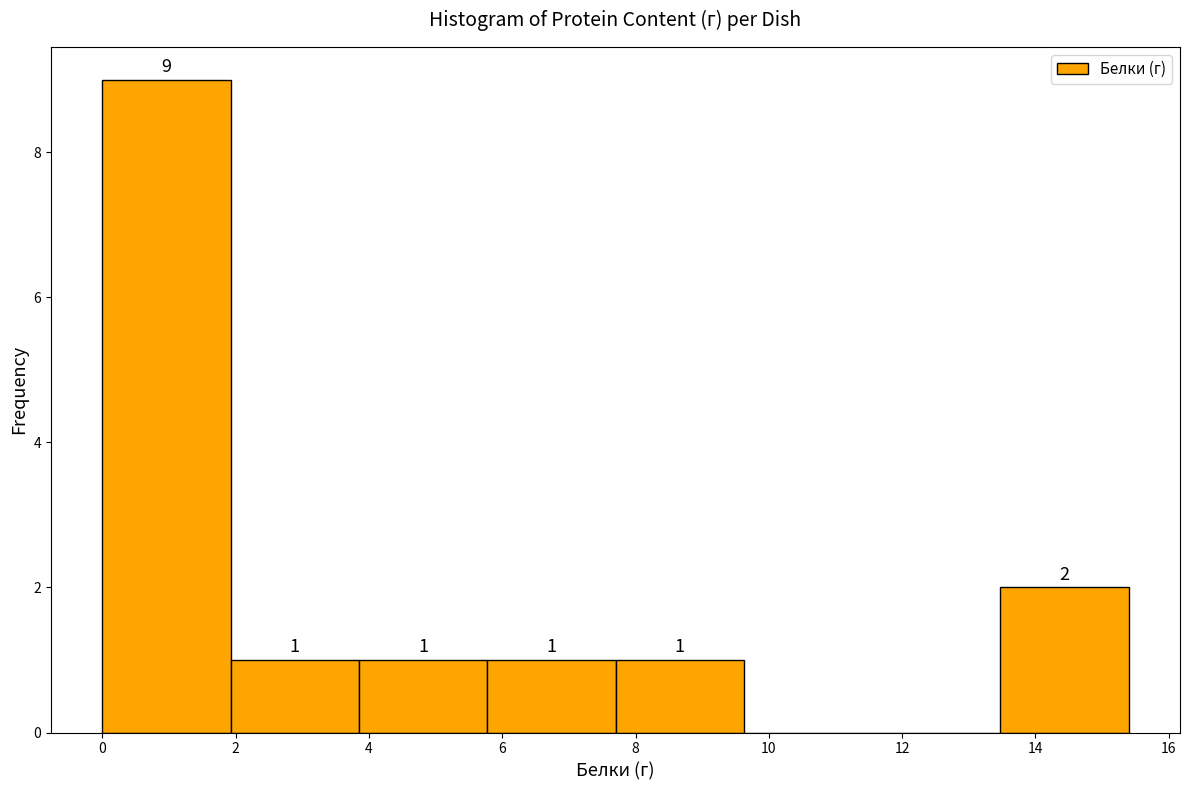

Over which range of the x-axis is the bar tallest?

0.0 to 2.0